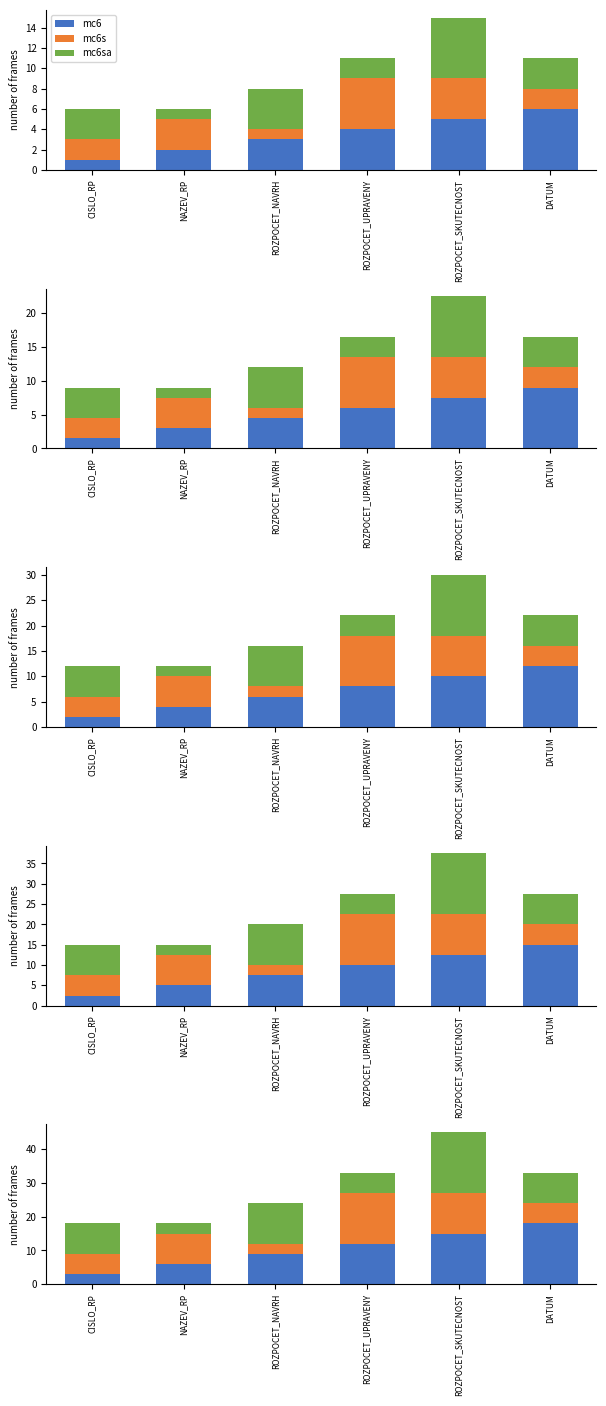

Is it true that mc6sa equals 8 at ROZPOCET_UPRAVENY?

False